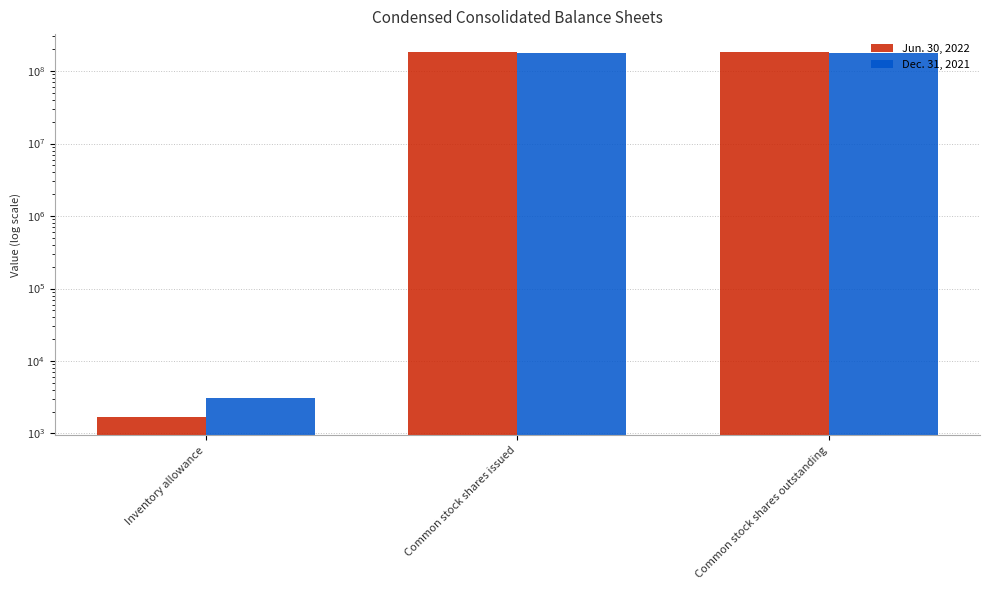

What position from the left is Inventory allowance?

1